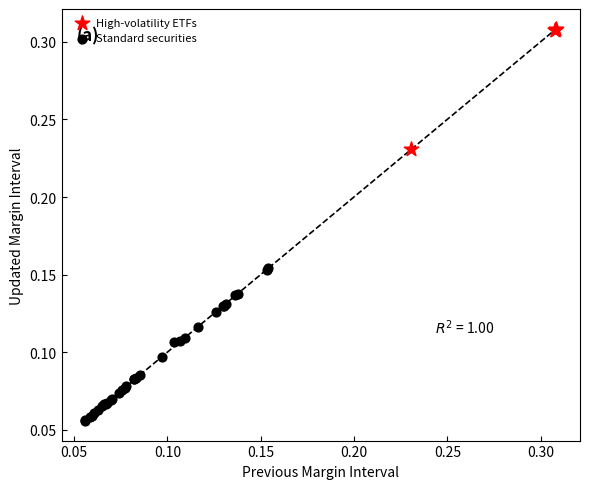

Which series has the widest spread of Y values?

Standard securities